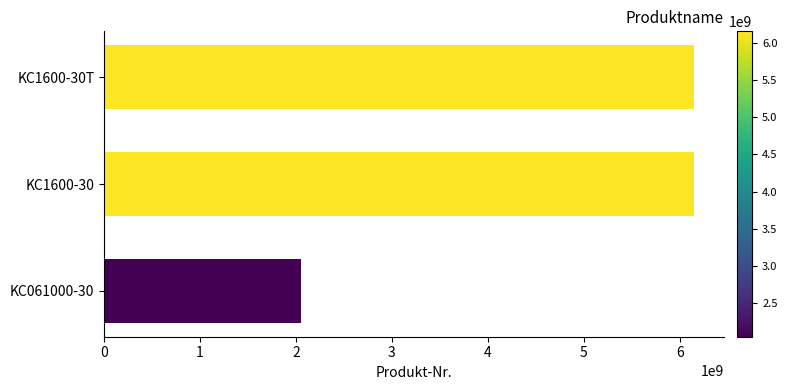

What is the difference between the maximum and minimum values?

4100236766